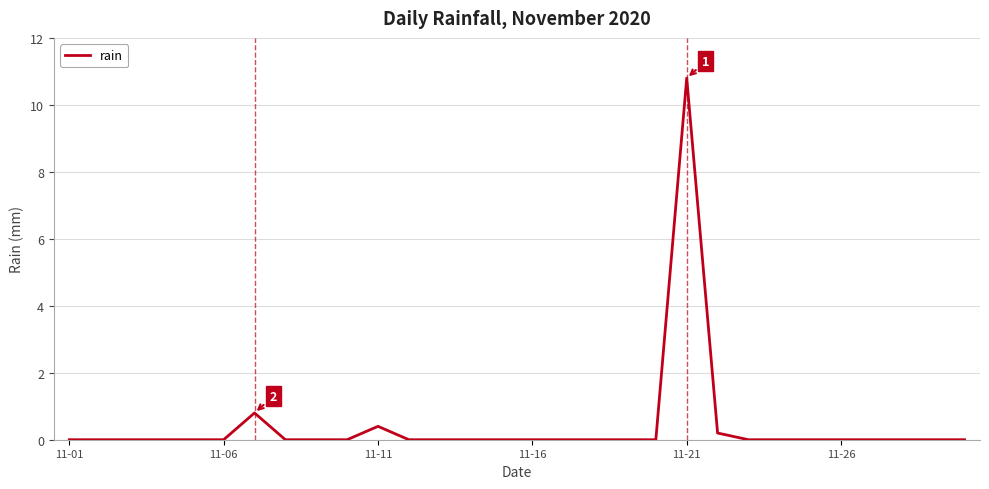

What is the difference between the maximum and minimum values?

10.8